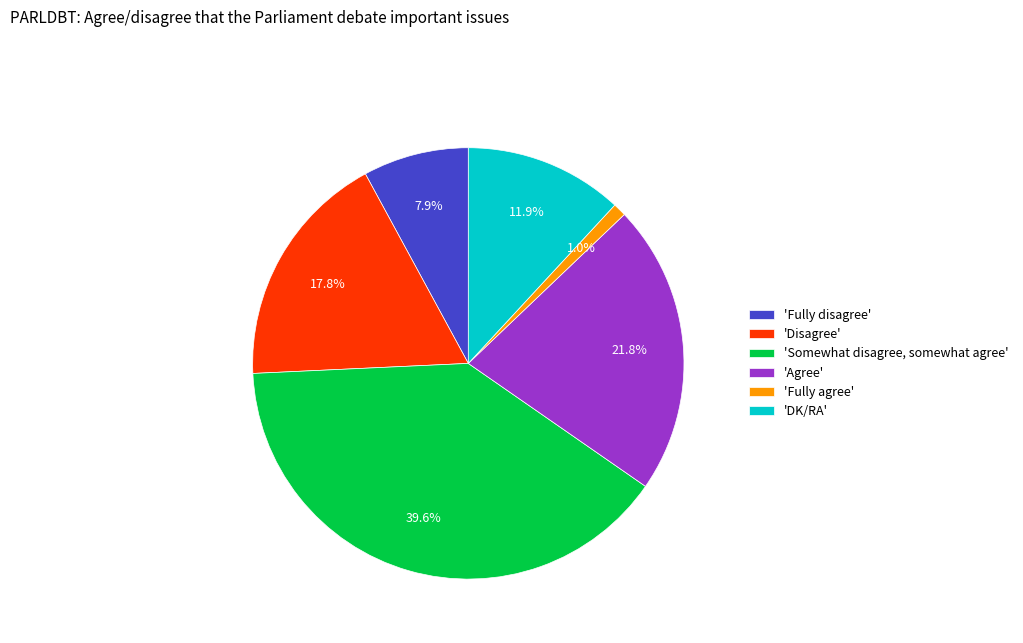

Which slice is the smallest?

'Fully agree'